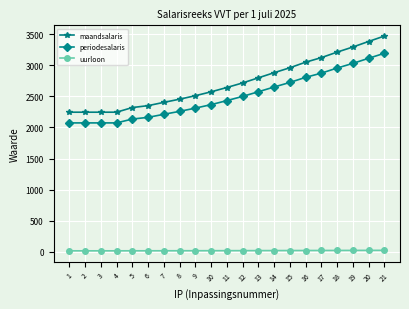

True or false: maandsalaris and periodesalaris intersect in this chart.

False